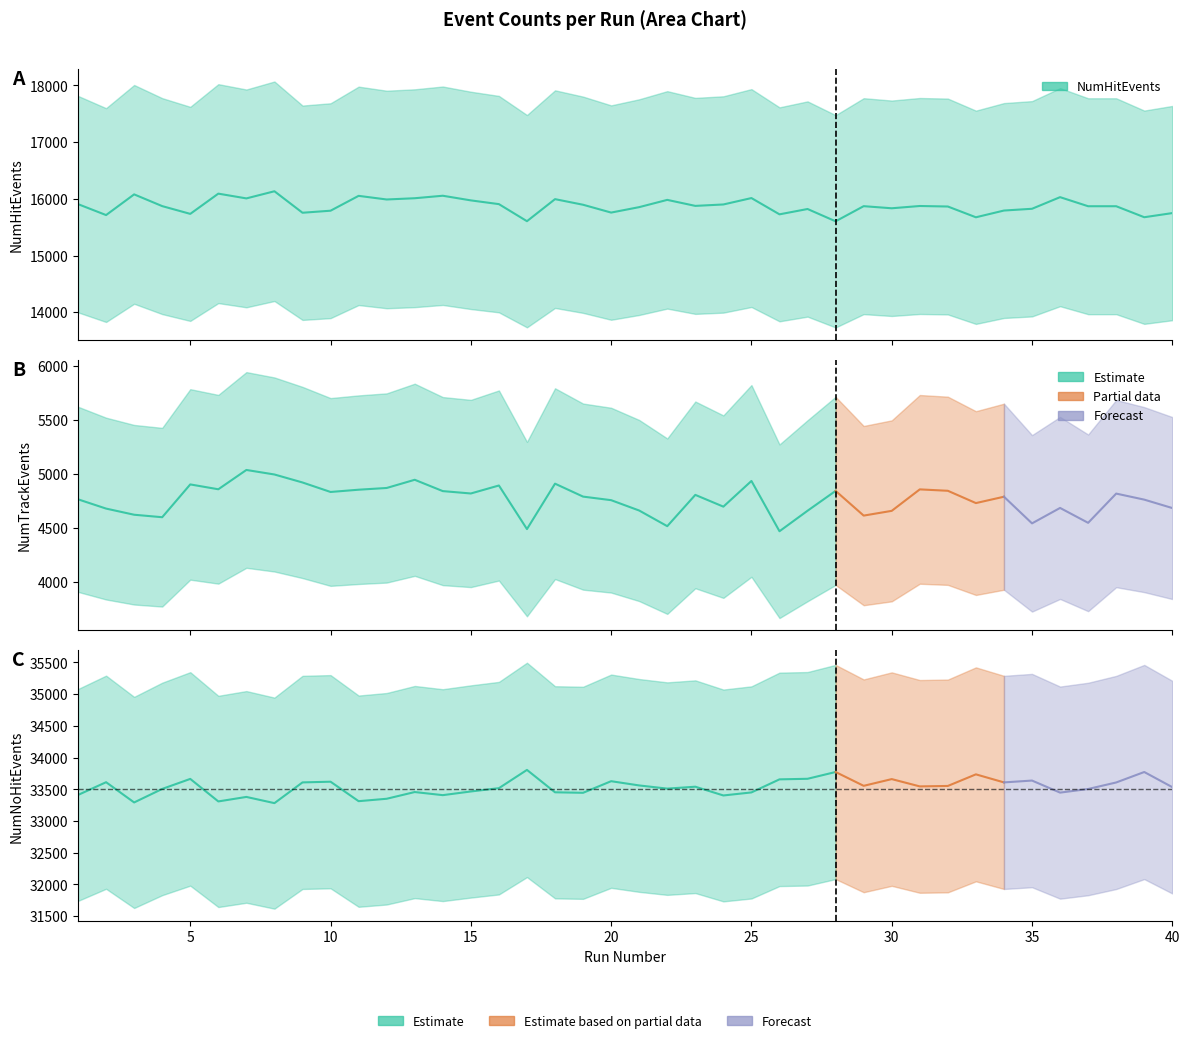

True or false: NumTrackEvents and NumHitEvents cross at least once.

False